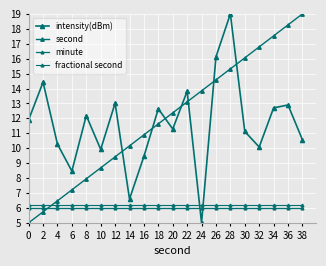

What is the value of the fractional second point at the 14th from the left?

6.2